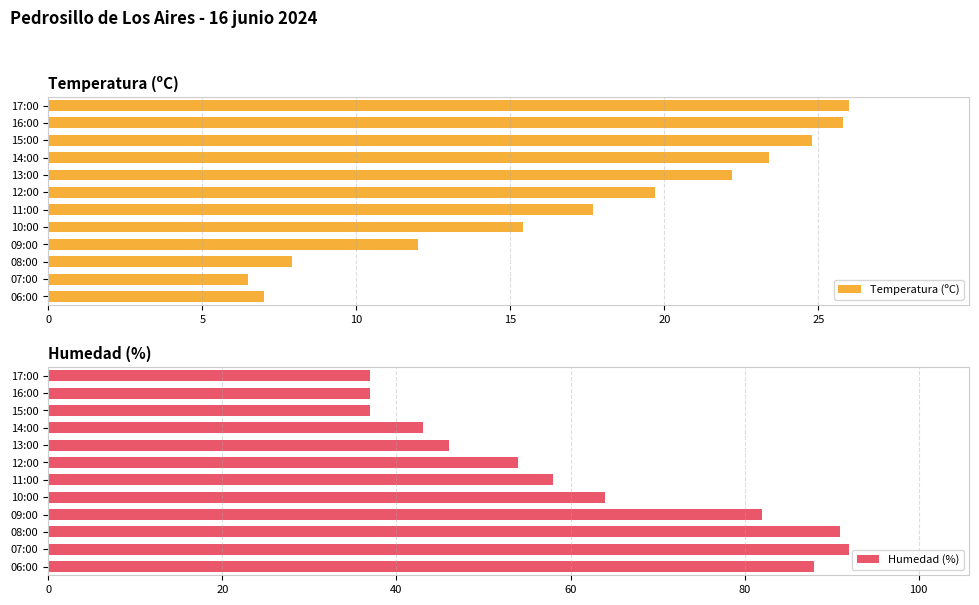

Is it true that Humedad (%) equals 43 at 14:00?

True